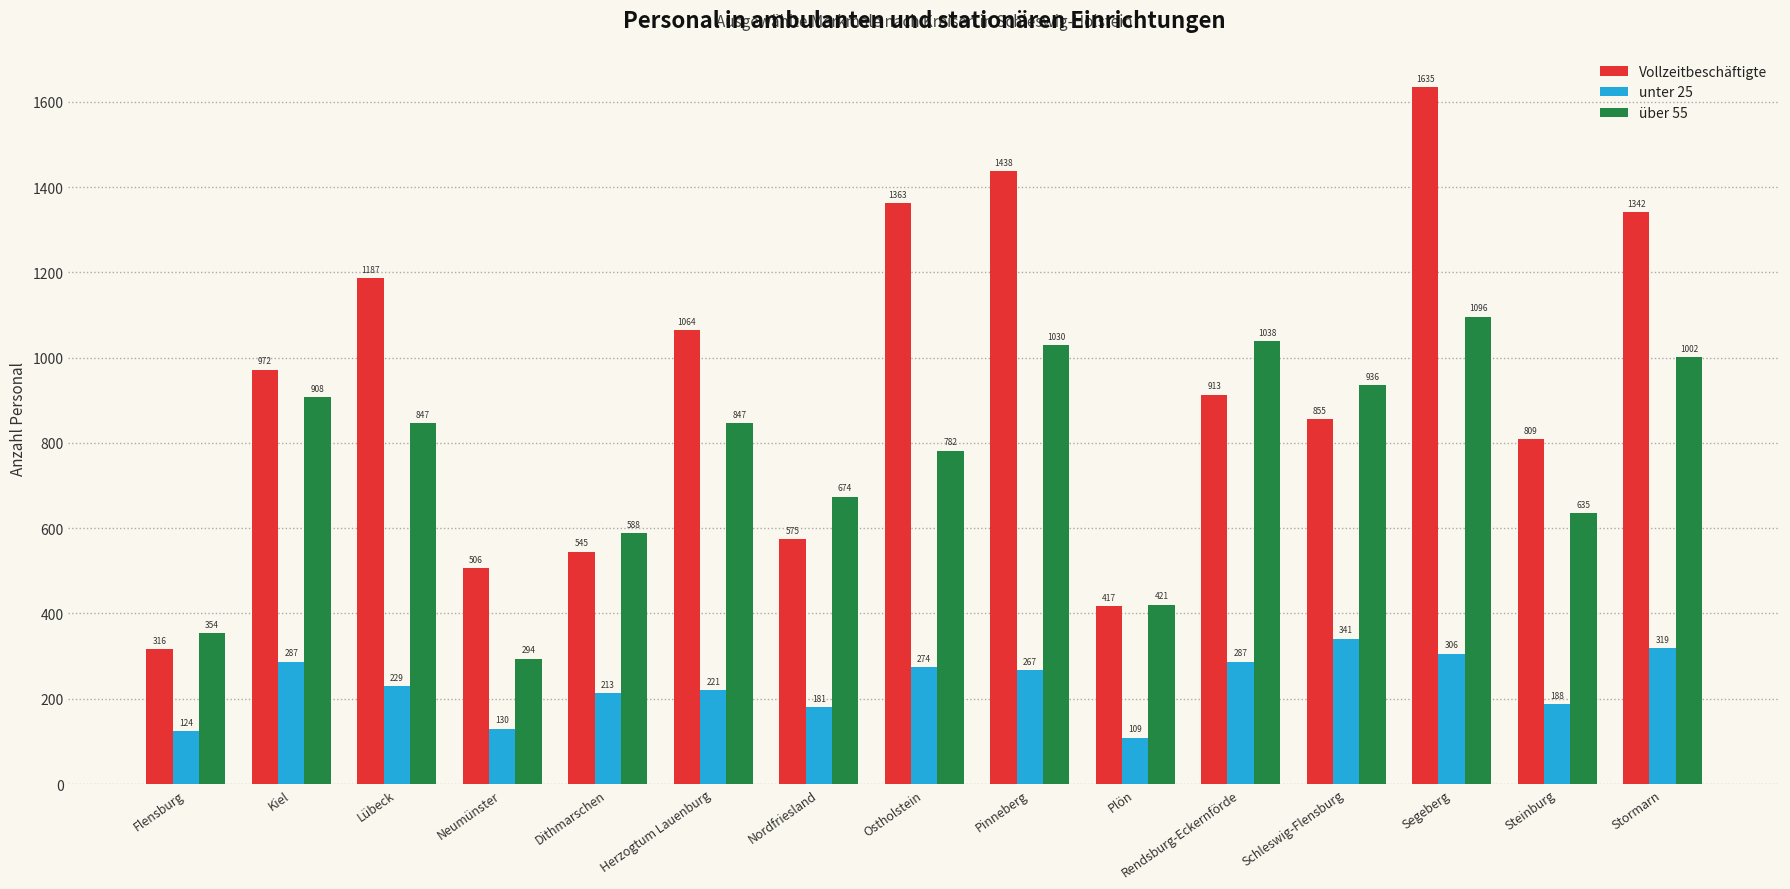

What is the sum of the unter 25 values at Schleswig-Flensburg and Dithmarschen?

554